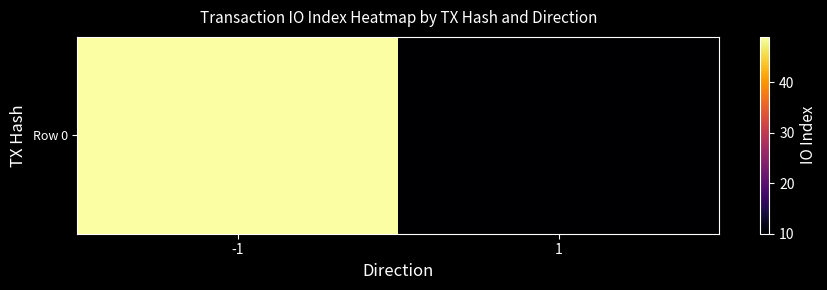

How many series are shown in this chart?

1